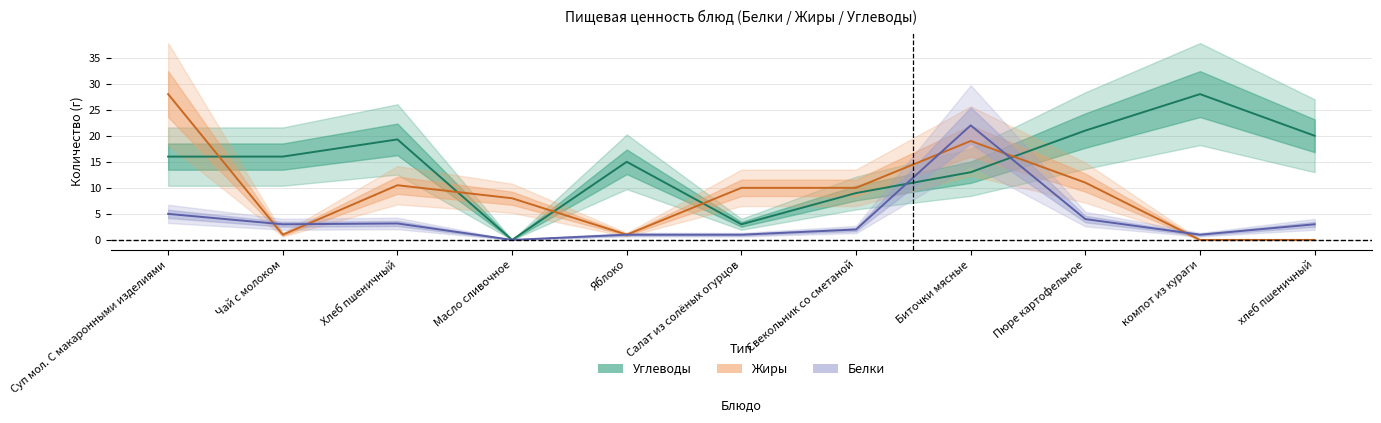

Is this an area chart (filled region under the line)?

No